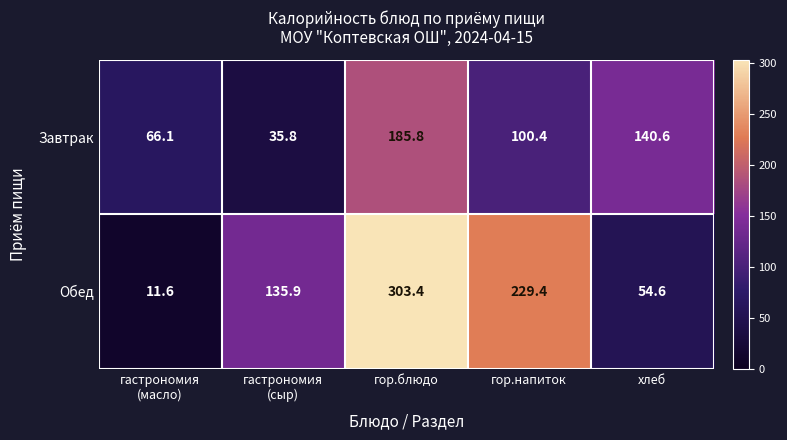

What is the sum of all Обед values?

734.9